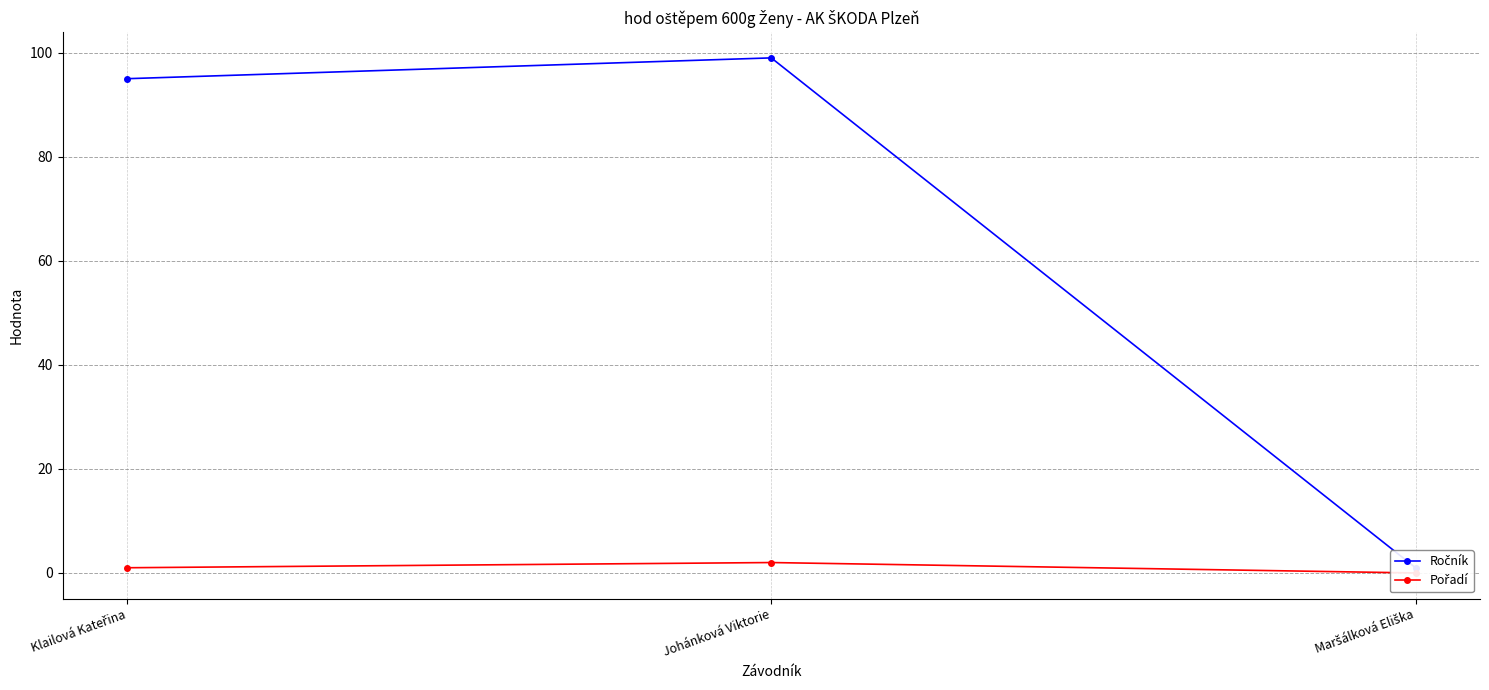

True or false: Ročník has a value of 20 at Klailová Kateřina.

False